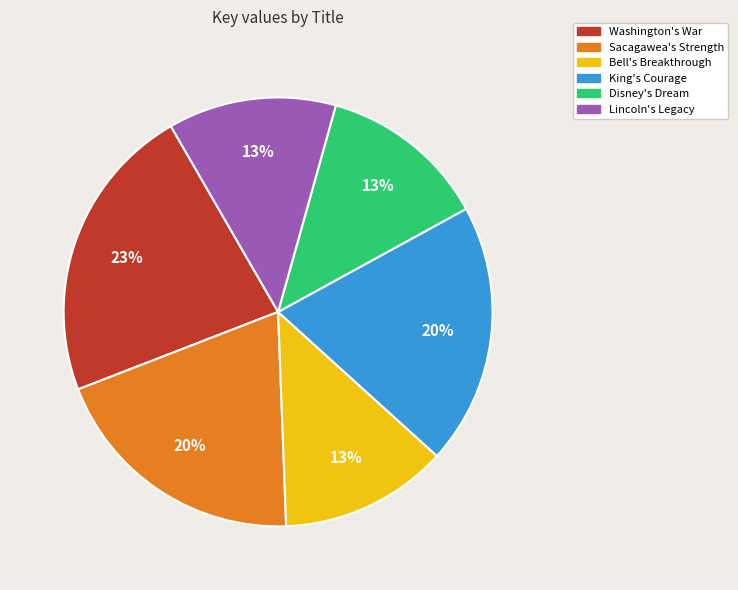

Is the sum of Lincoln's Legacy and Washington's War greater than half?

No